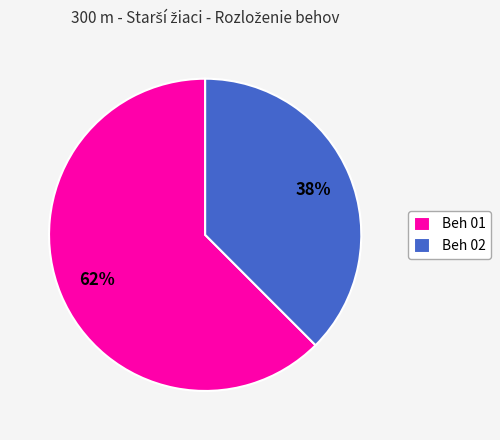

To the nearest percent, what portion does Beh 01 represent?

62%